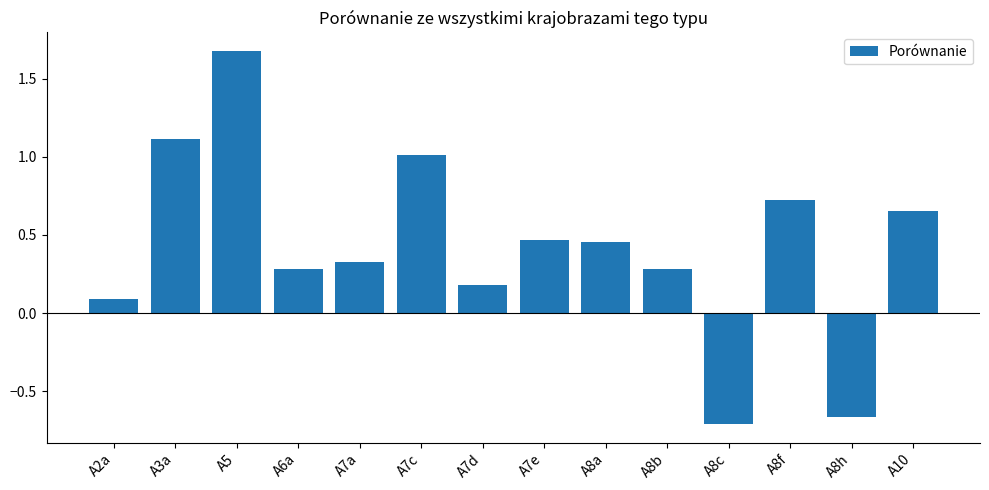

Which has a higher value, A2a or A8a?

A8a